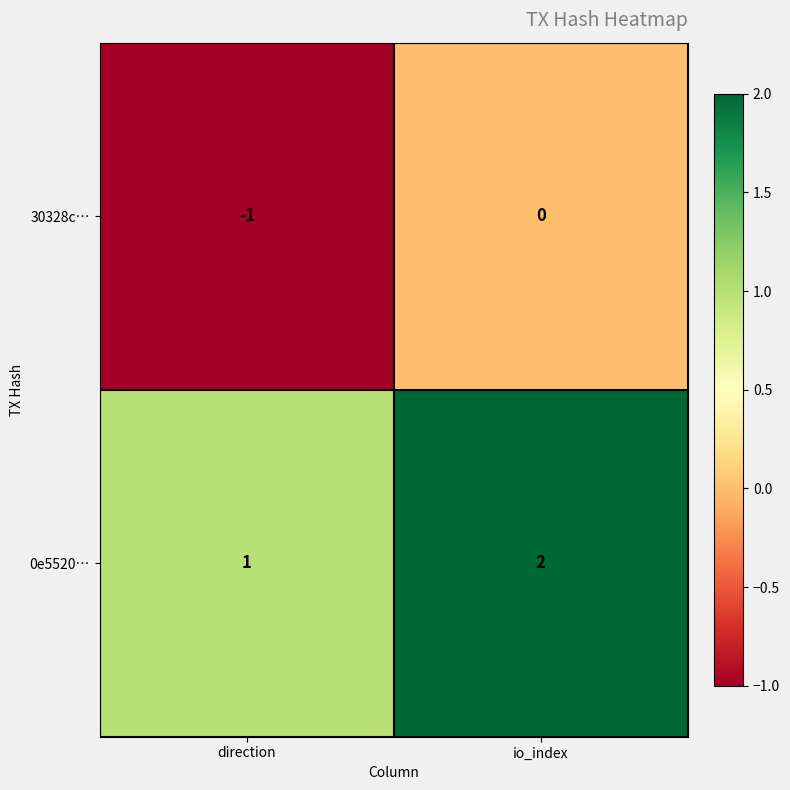

What is the difference between the highest and lowest values at direction?

2